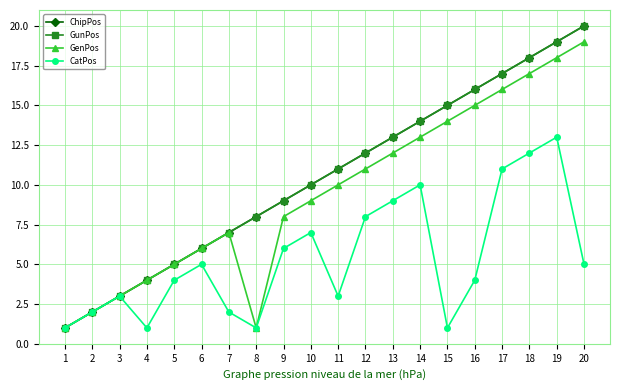

Is this an area chart (filled region under the line)?

No